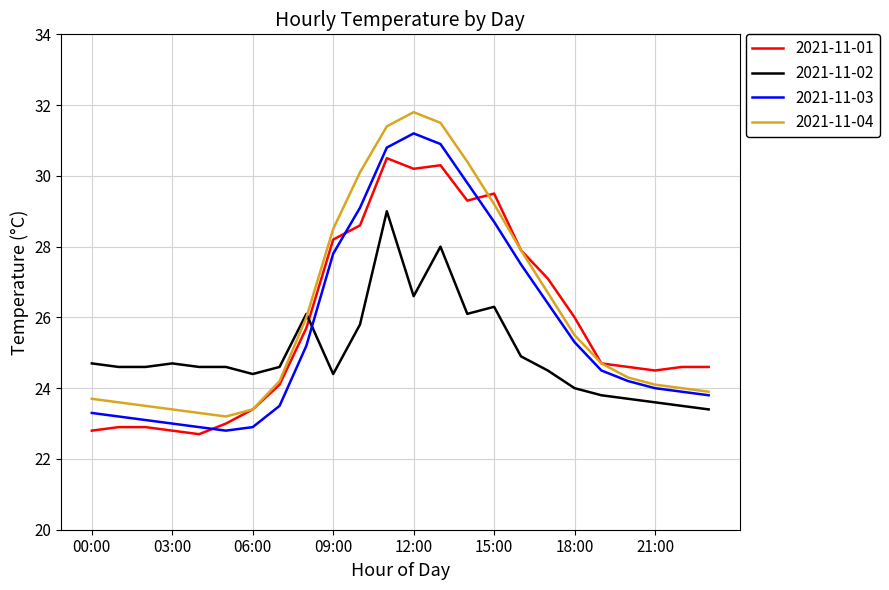

After their last crossing, which series has the higher values: 2021-11-03 or 2021-11-01?

2021-11-01